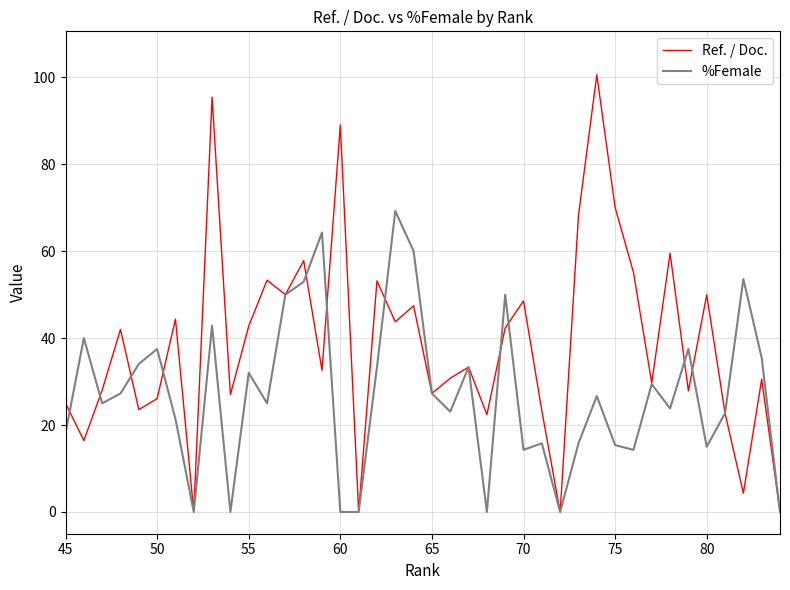

What is the greatest value displayed?

100.6